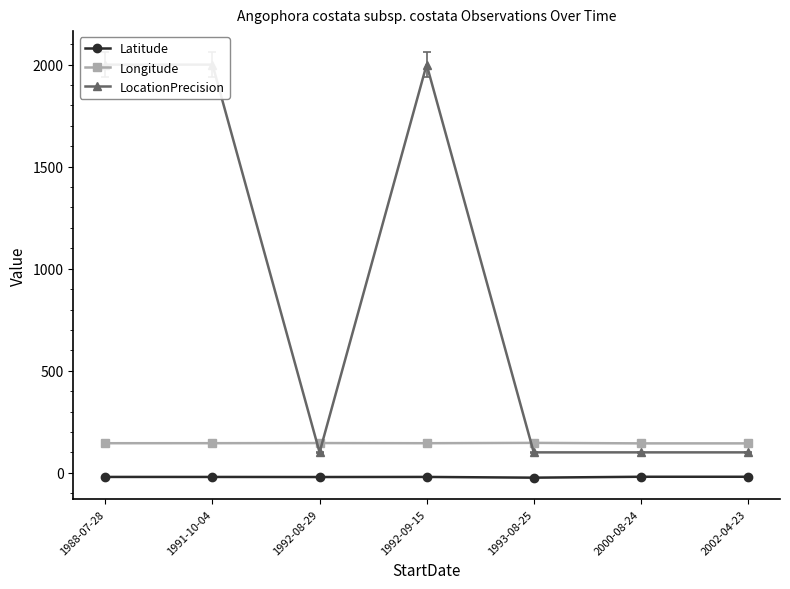

Reading left to right, transcribe all the data shown in this chart.

Latitude: -20.4	-20.5	-20.8	-20.4	-24.0	-19.6	-19.6
Longitude: 144.8	145.0	145.6	144.8	146.4	144.0	144.0
LocationPrecision: 2000.0	2000.0	100.0	2000.0	100.0	100.0	100.0